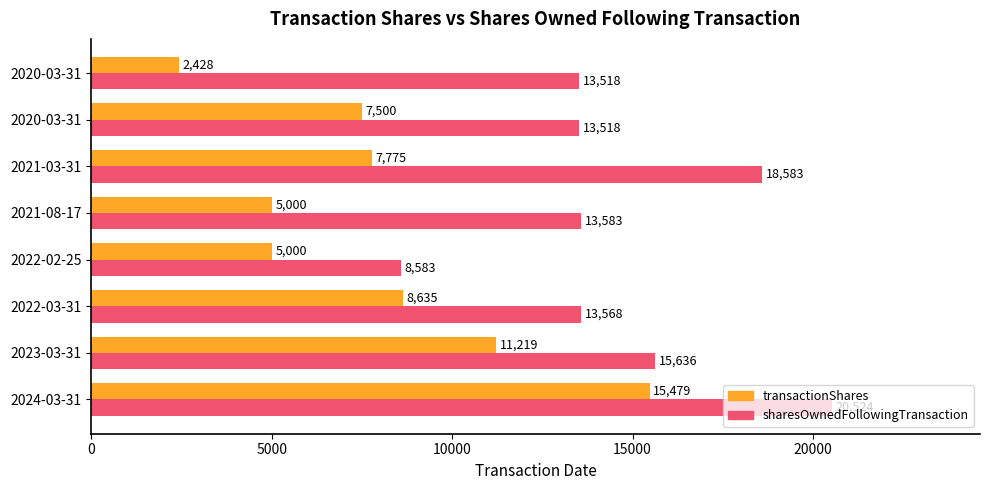

What is the label of the 4th bar from the right?

20000